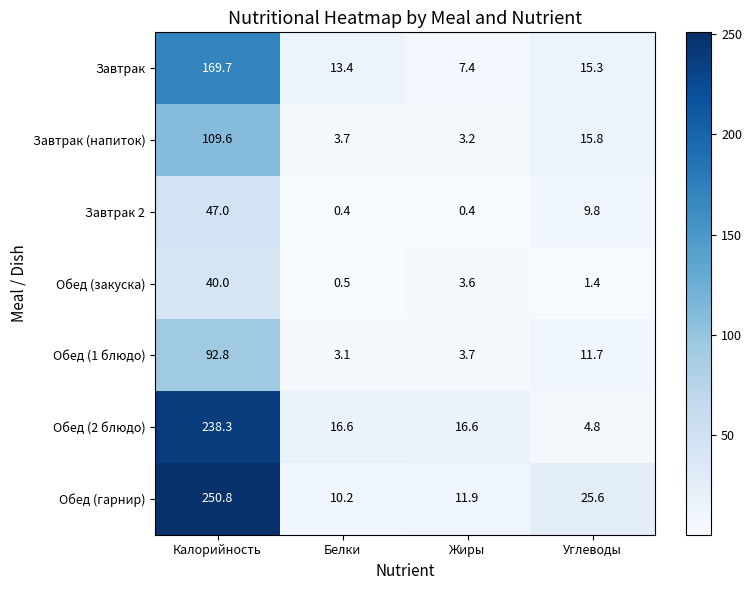

True or false: Завтрак 2 has a value of 47.0 at Калорийность.

True